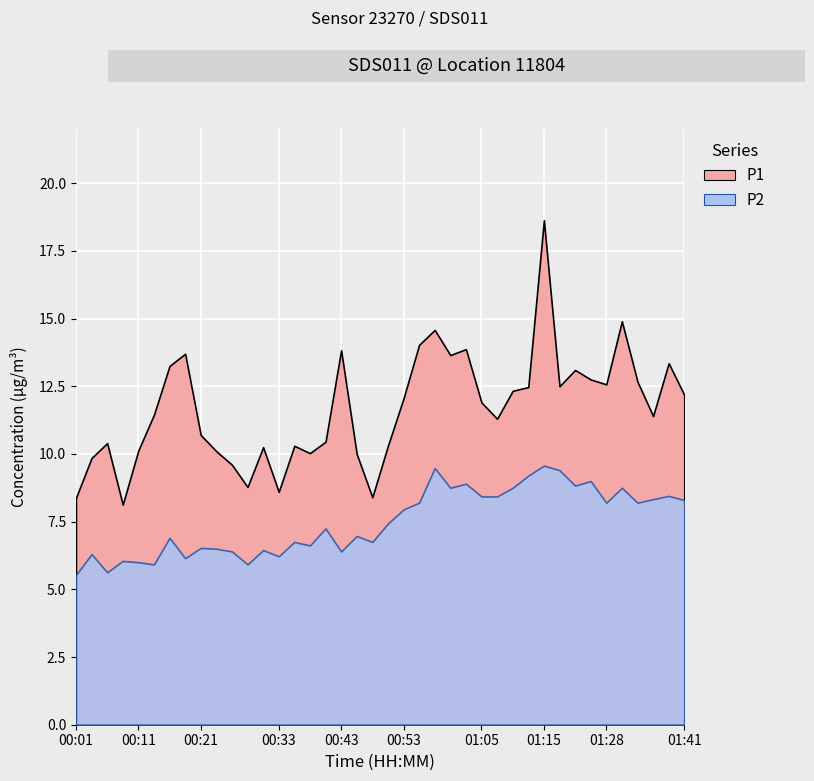

True or false: P1 and P2 cross at least once.

False